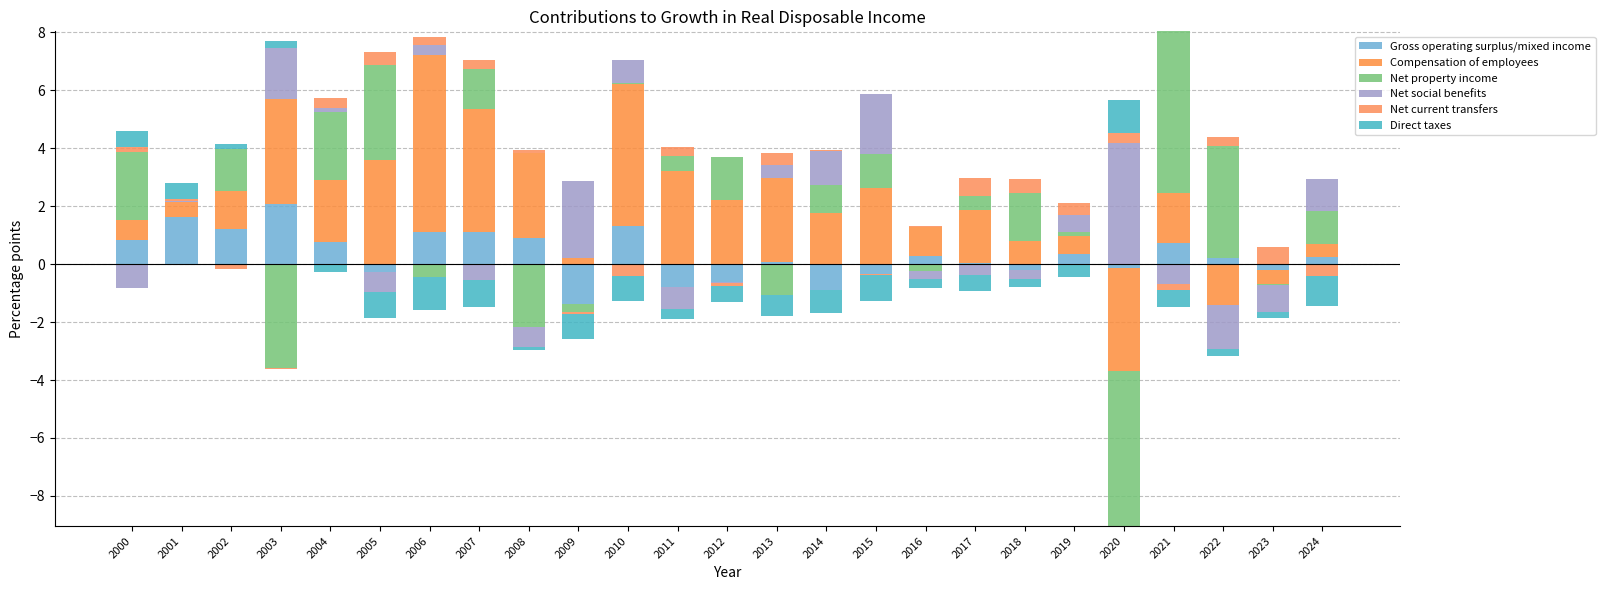

Which category has the lowest value in the Net current transfers series?

2002